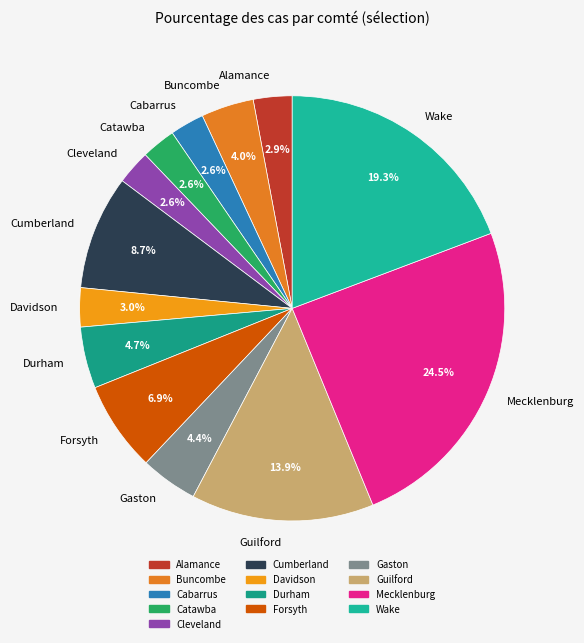

To the nearest percent, what portion does Gaston represent?

4%